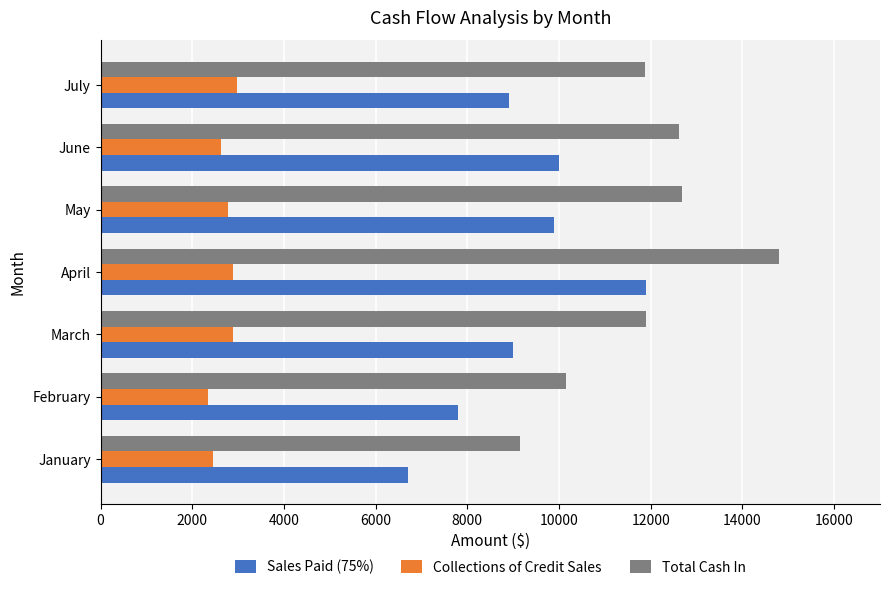

At which category is the sum across all series the highest?

April